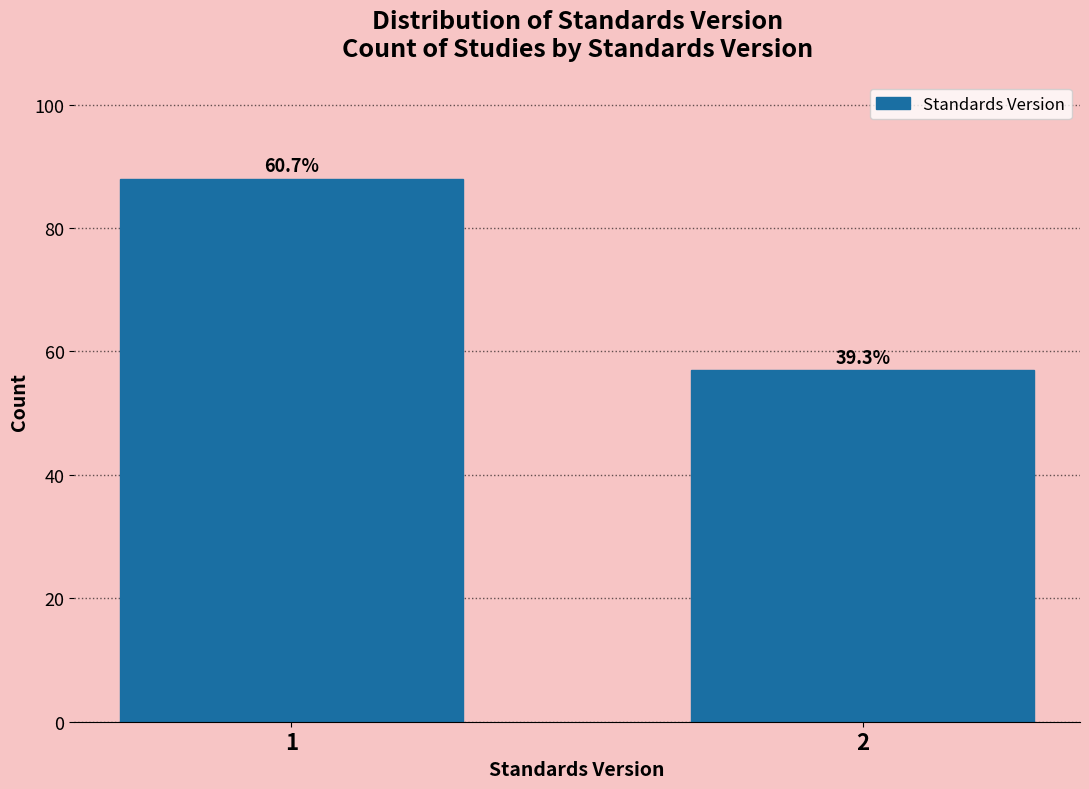

How many bars are there in total?

2